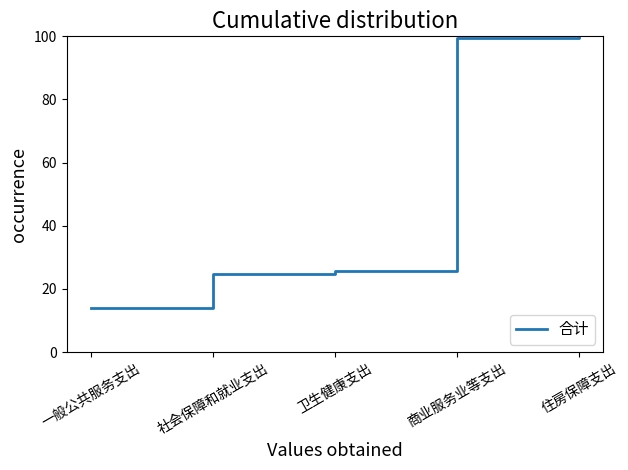

Which has a higher value, 住房保障支出 or 一般公共服务支出?

住房保障支出